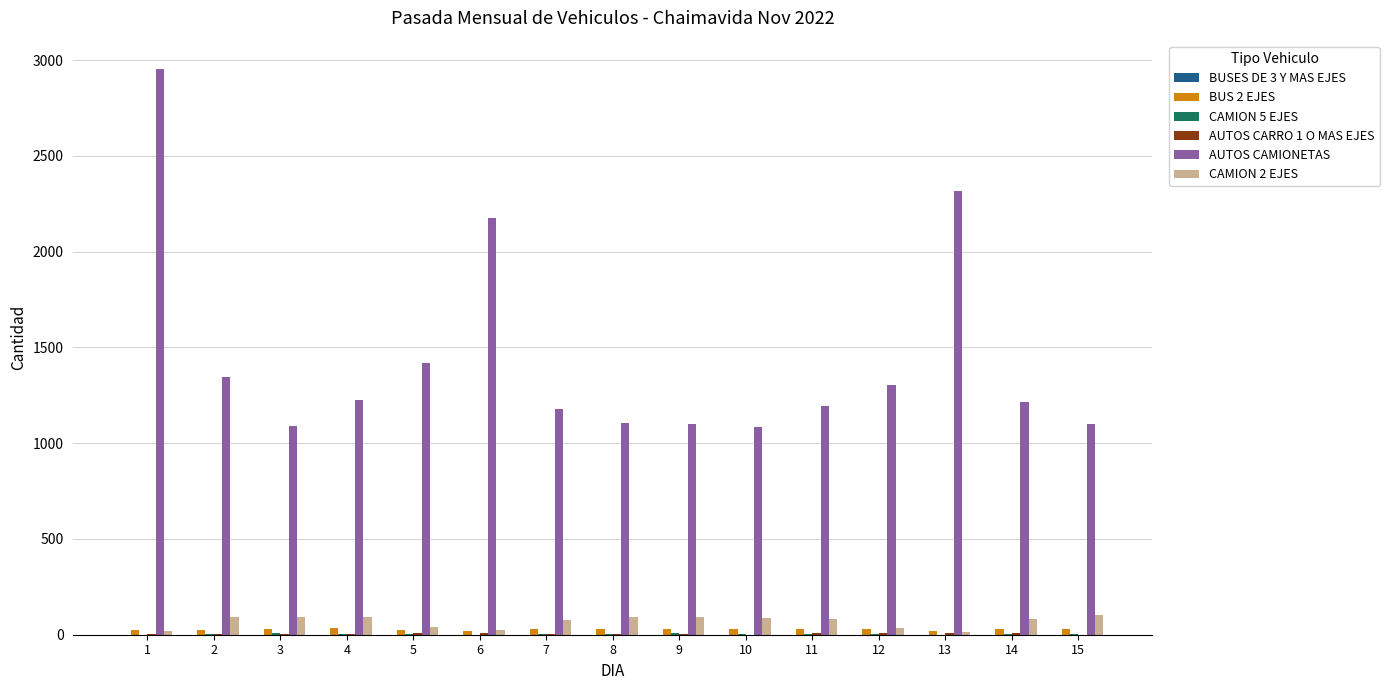

What is the spread (max minus min) of values at 1?

2954